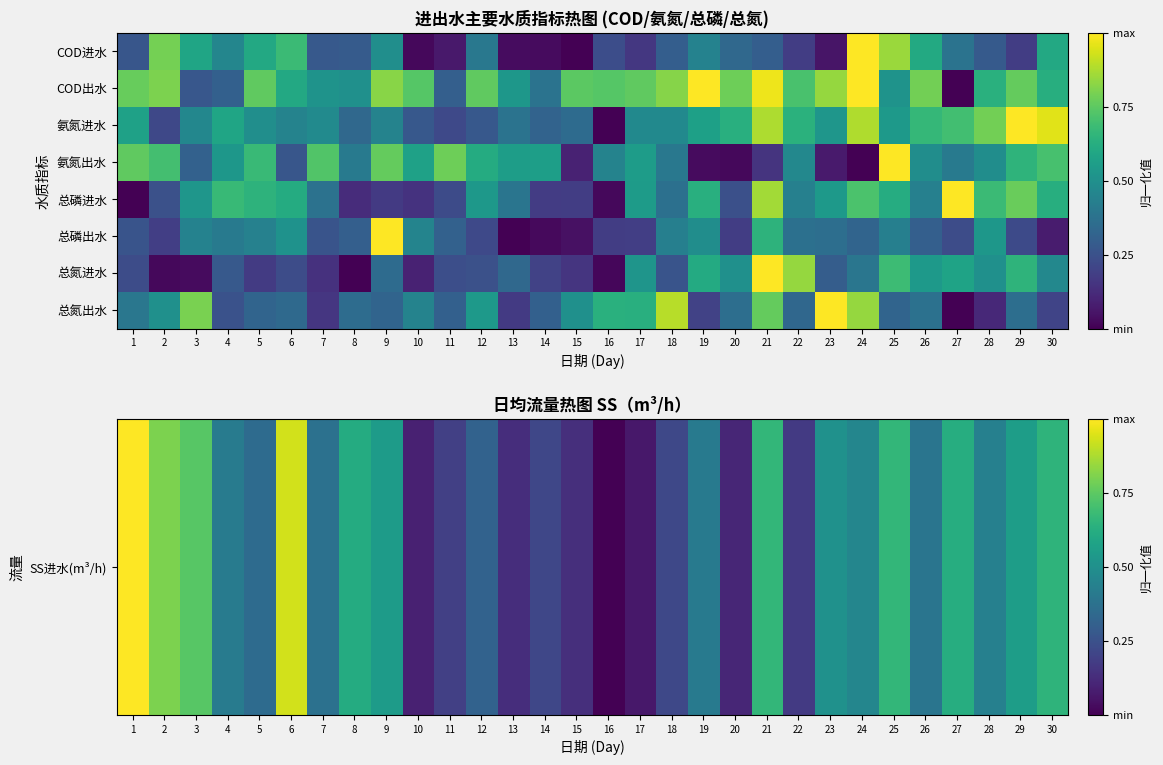

How many data points does each series have?

30